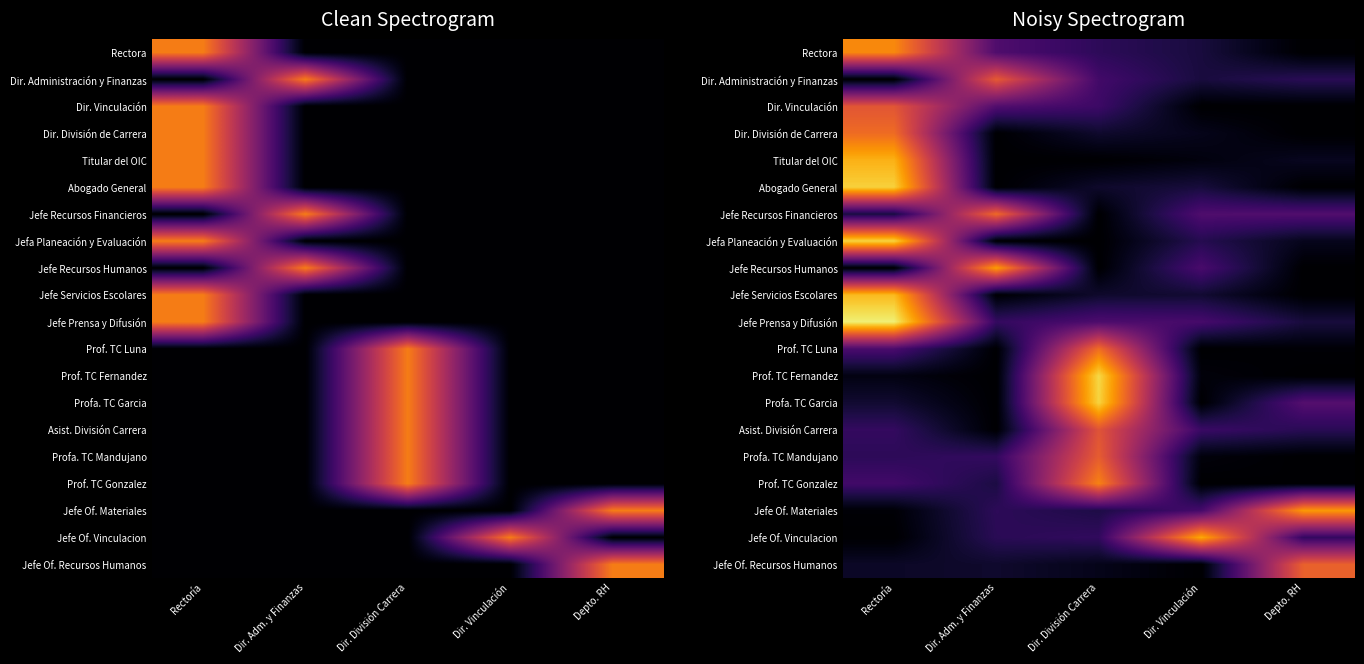

The value of Rectora at Dir. Adm. y Finanzas is 0.6. True or false?

False